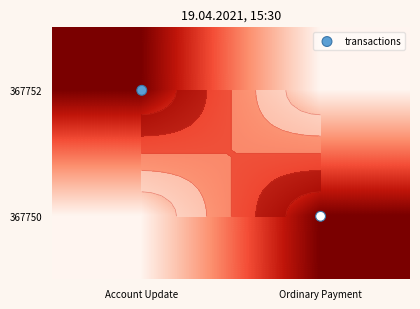

At which label does 367750 reach its peak?

Ordinary Payment